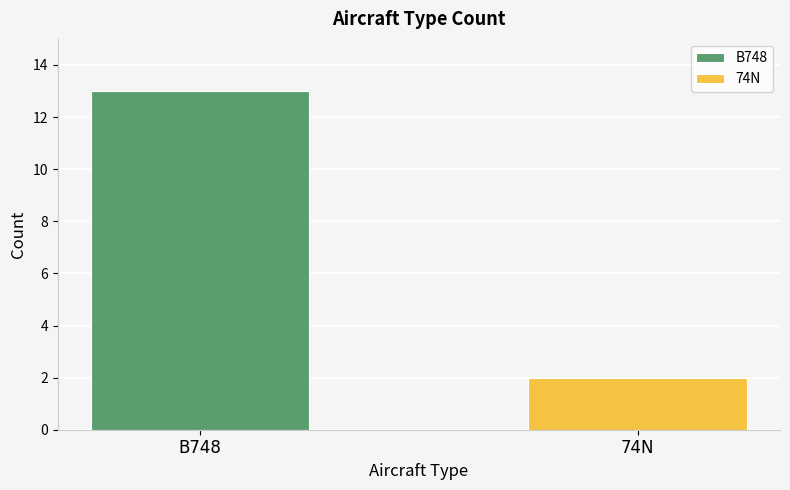

Rank the series by their maximum value, from lowest to highest.

74N, B748